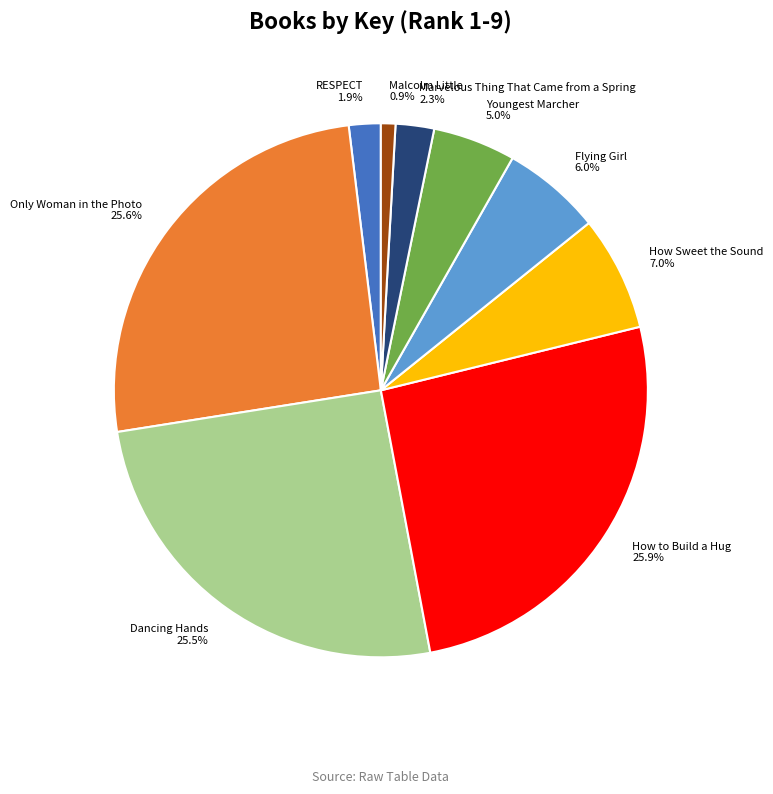

Between RESPECT 1.9% and Youngest Marcher 5.0%, which is larger?

Youngest Marcher 5.0%